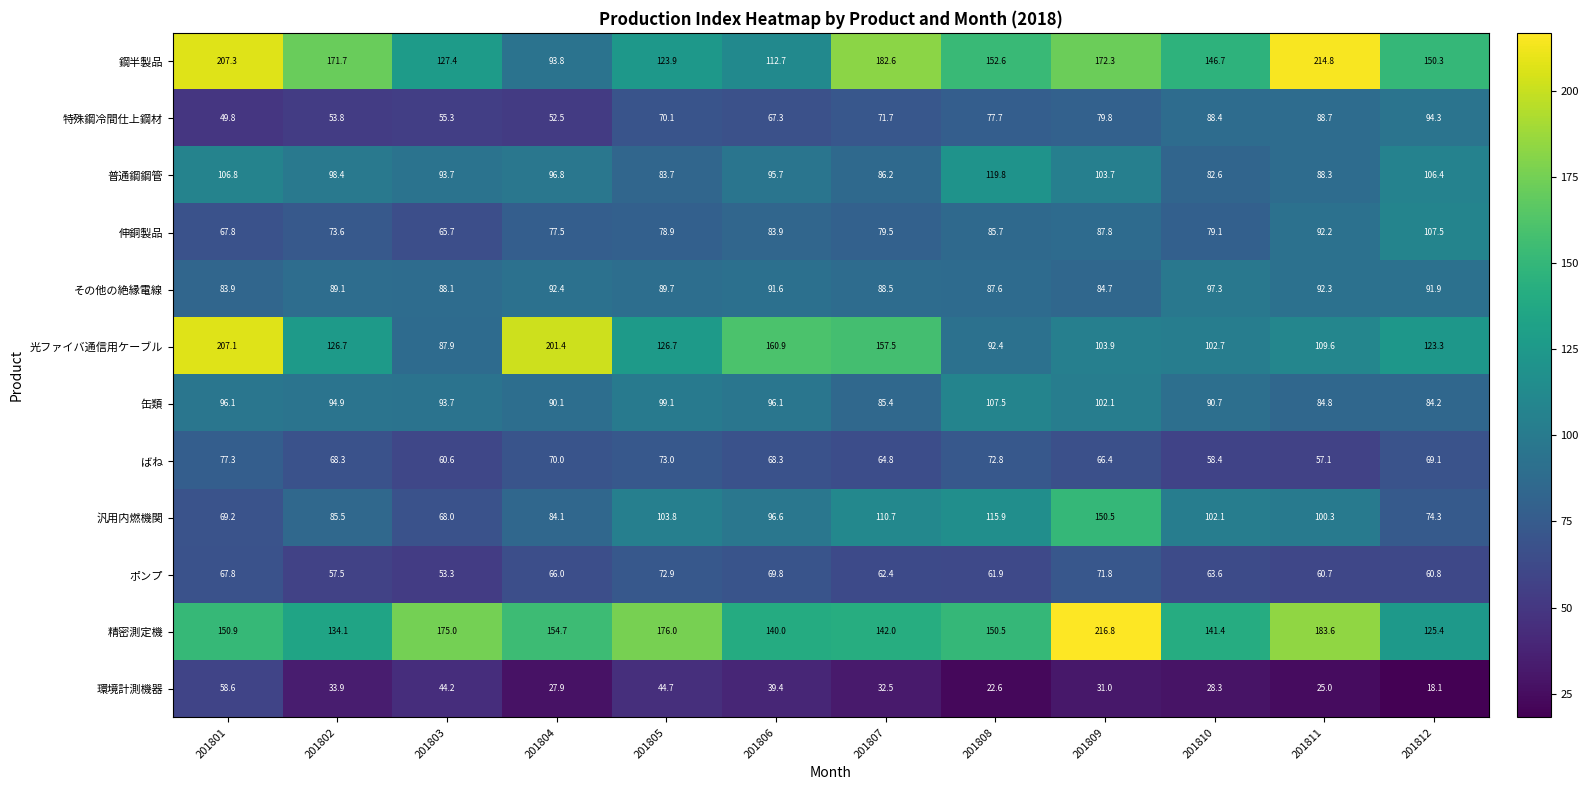

What is the average value of the 伸銅製品 series?

81.6